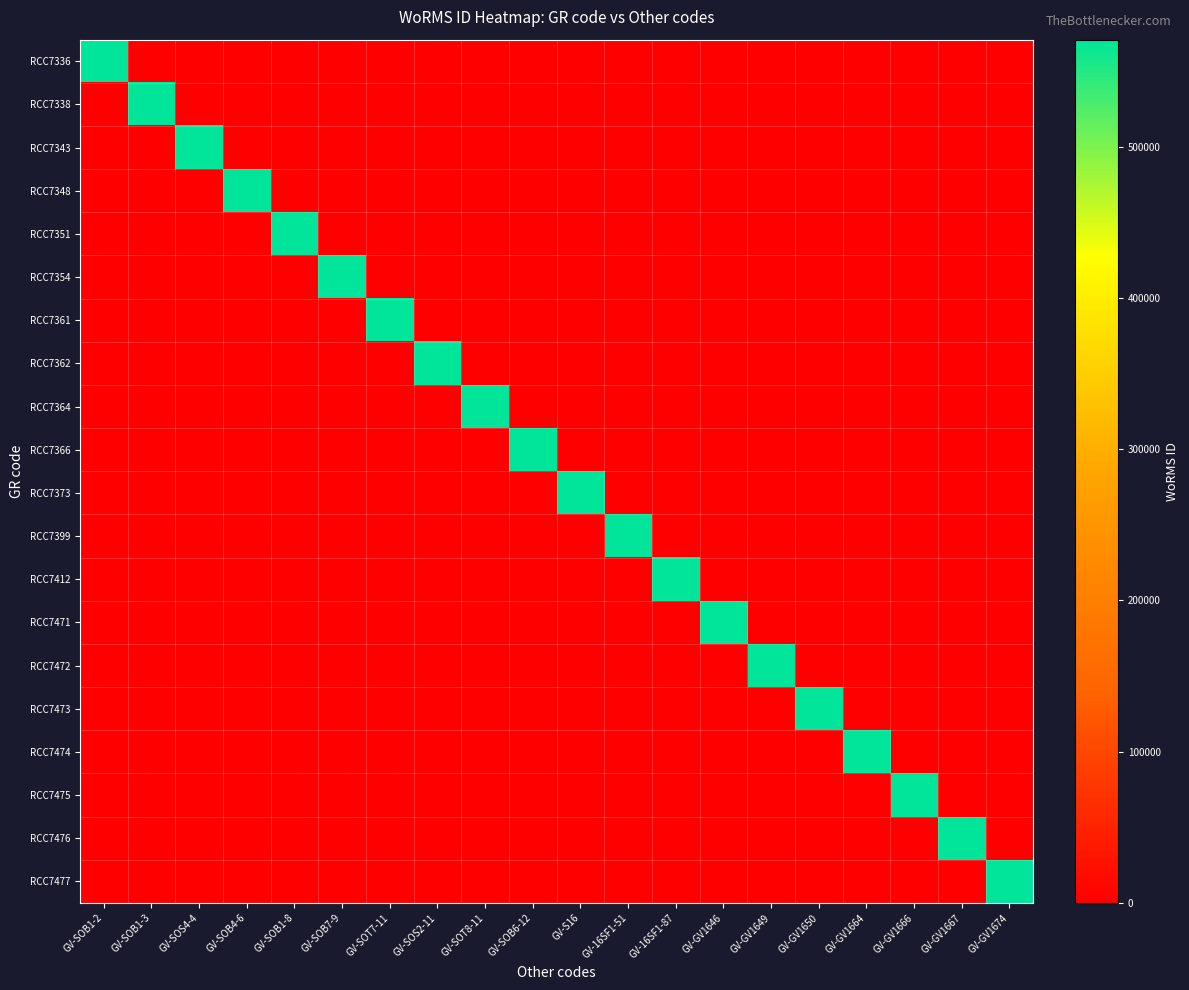

Which label corresponds to the smallest value in the chart?

GV-SOB1-3